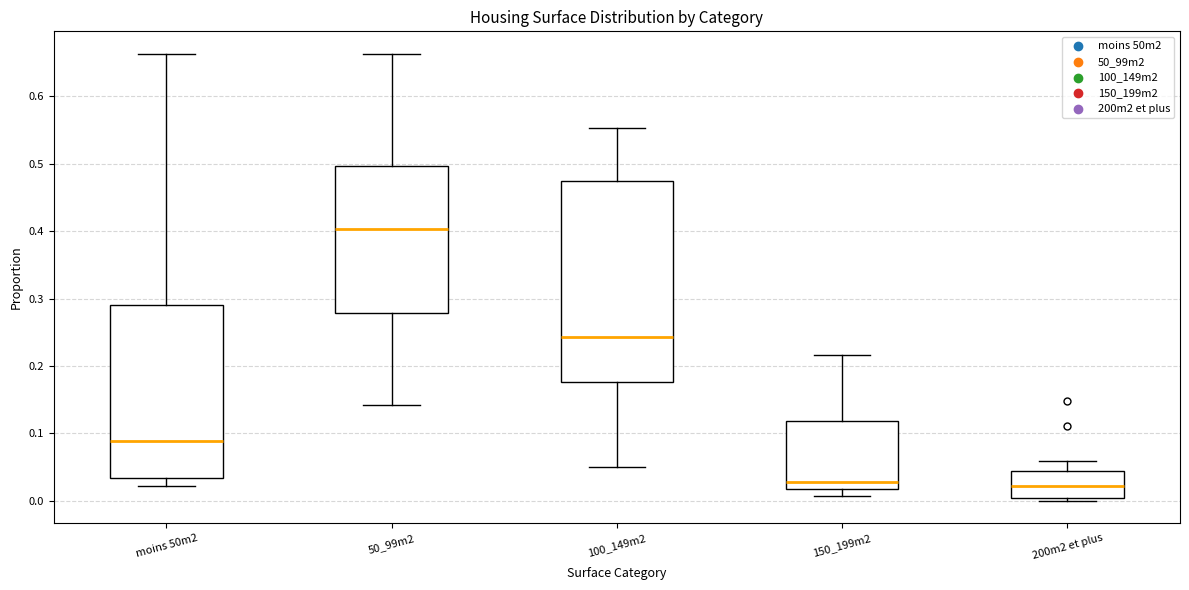

Reading left to right, transcribe this box plot: for each box, give where its median line is, the range the box spans, and where its two whiskers end, as read against the y-axis. The values are not printed on the chart, so give them approximately, as read against the axis.

moins 50m2: median 0.09, box 0.03 to 0.29, whiskers 0.02 to 0.66
50_99m2: median 0.40, box 0.28 to 0.50, whiskers 0.14 to 0.66
100_149m2: median 0.24, box 0.18 to 0.47, whiskers 0.05 to 0.55
150_199m2: median 0.03, box 0.02 to 0.12, whiskers 0.01 to 0.22
200m2 et plus: median 0.02, box 0.00 to 0.05, whiskers 0.00 (just below the box's lower edge) to 0.06